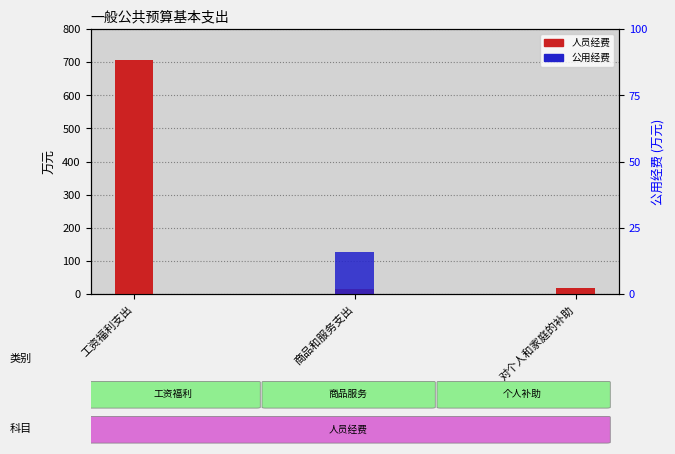

What value does the 人员经费 series have at 工资福利支出?

705.0